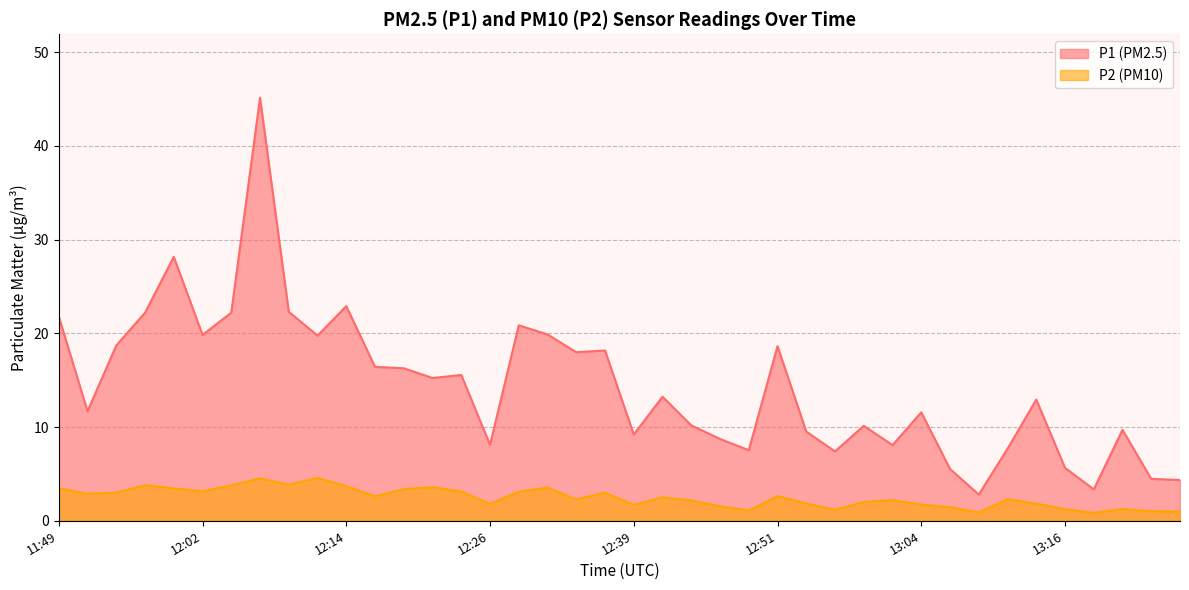

Rank the series by their average value, from highest to lowest.

P1, P2